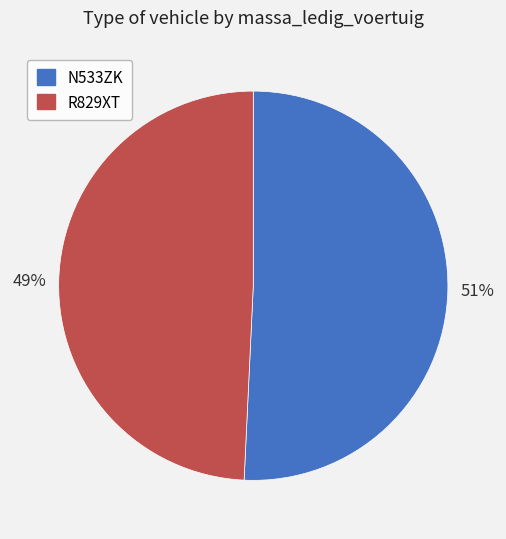

Rank the categories by value from highest to lowest.

N533ZK, R829XT